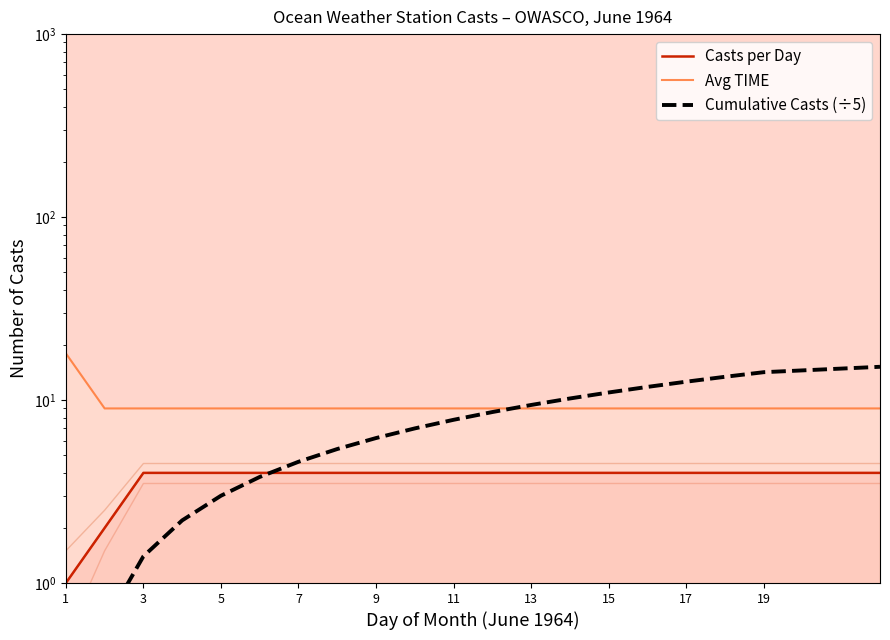

What is the value of the Avg TIME point at the 18th from the left?

9.0